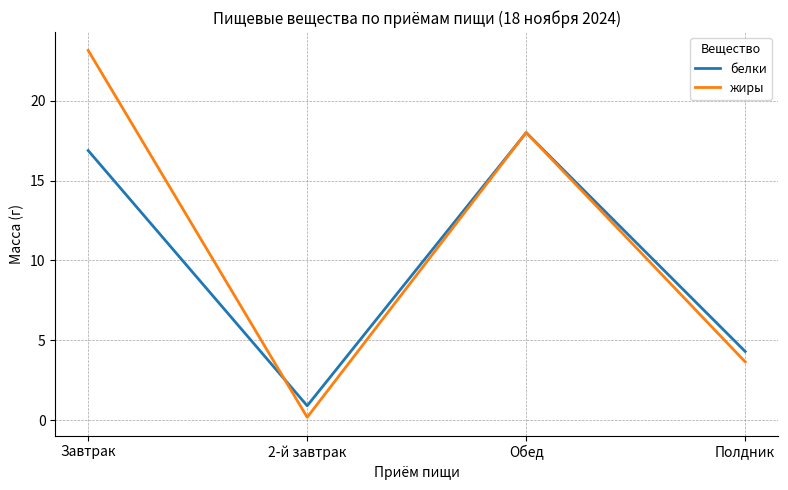

The value of белки at Завтрак is 16.9. True or false?

True